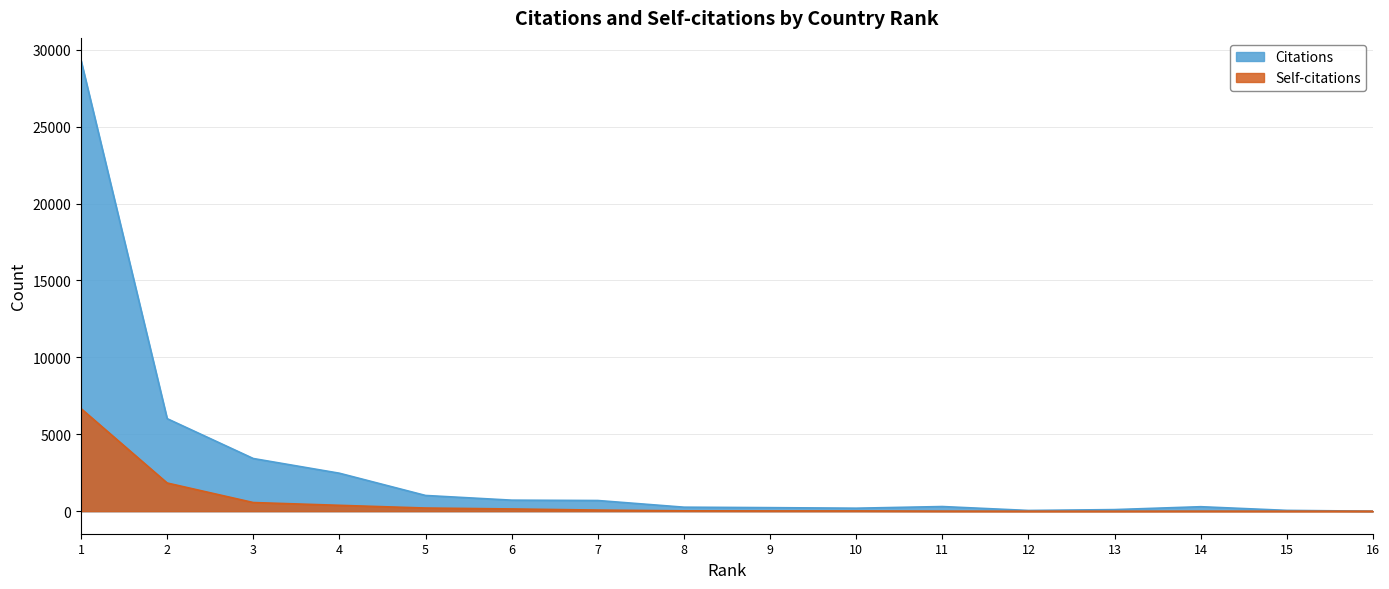

True or false: Citations has a value of 717 at 6.

True